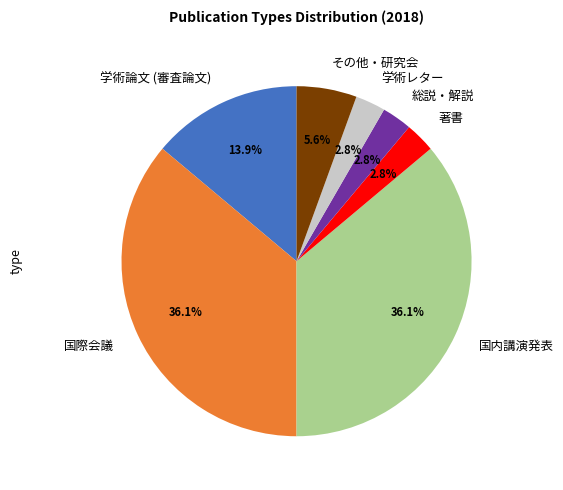

To the nearest percent, what portion does 学術レター represent?

3%